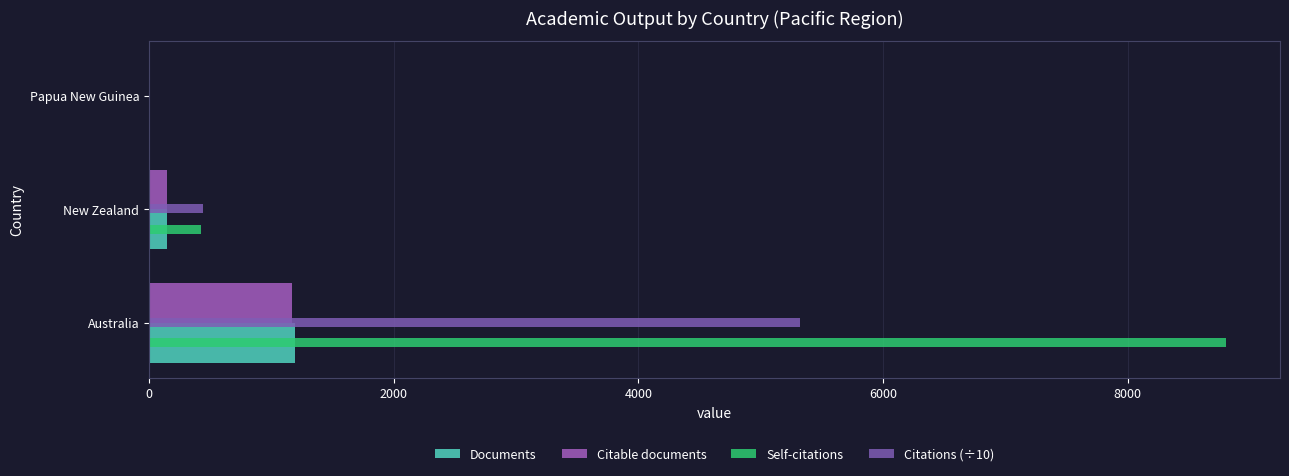

What is the value of the Citations (÷10) bar at the 1st from the left?

5324.2